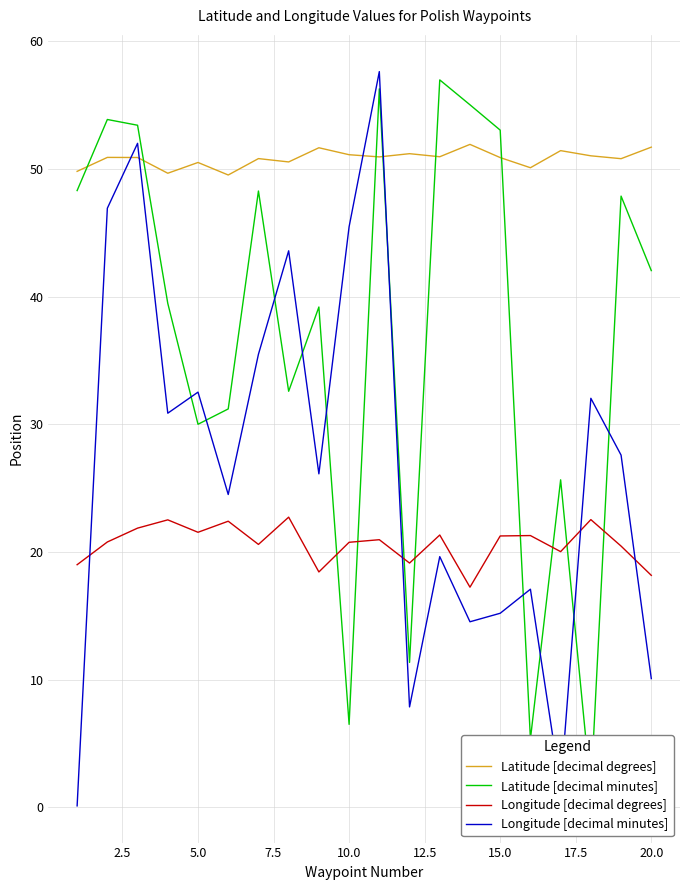

True or false: Longitude [decimal degrees] has a value of 31.3 at 5.0.

False